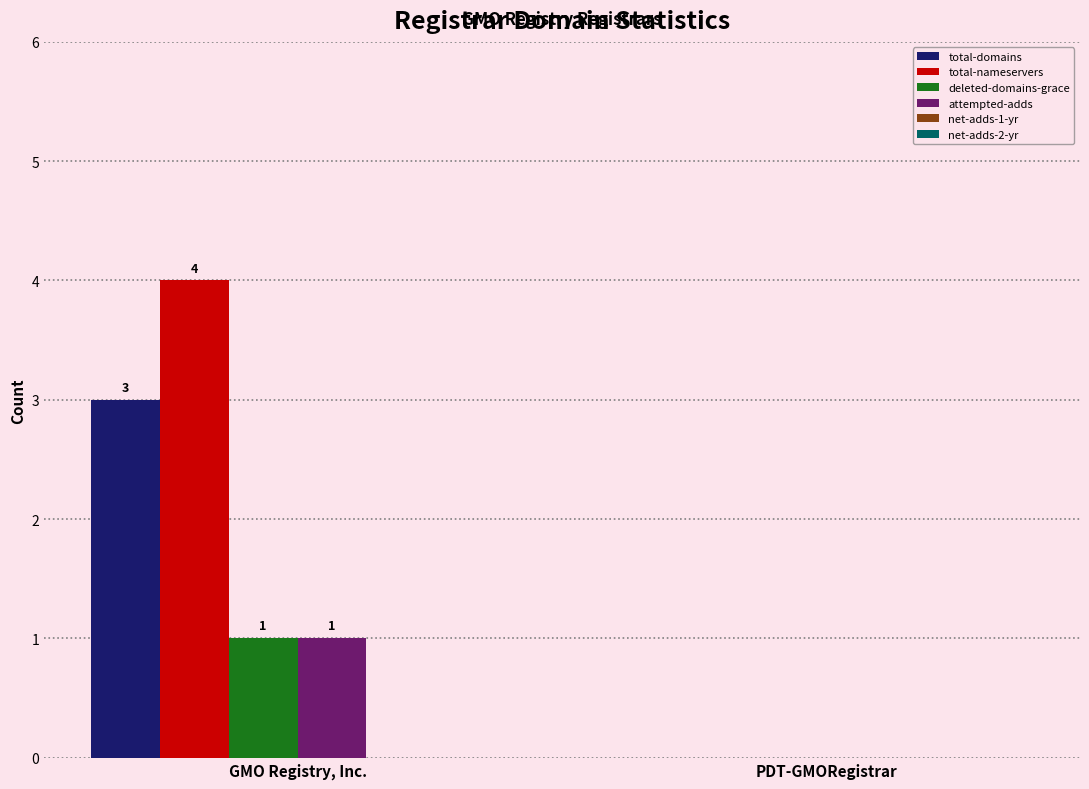

How many data points does each series have?

2